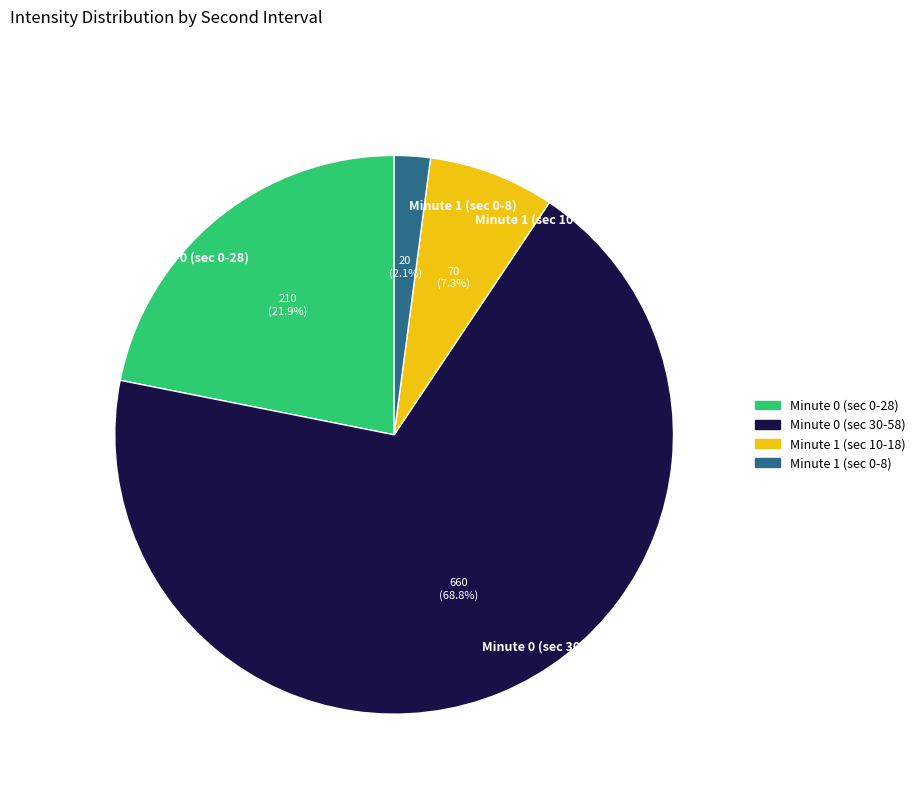

Combined, do Minute 1 (sec 0-8) and Minute 0 (sec 0-28) account for over 50%?

No